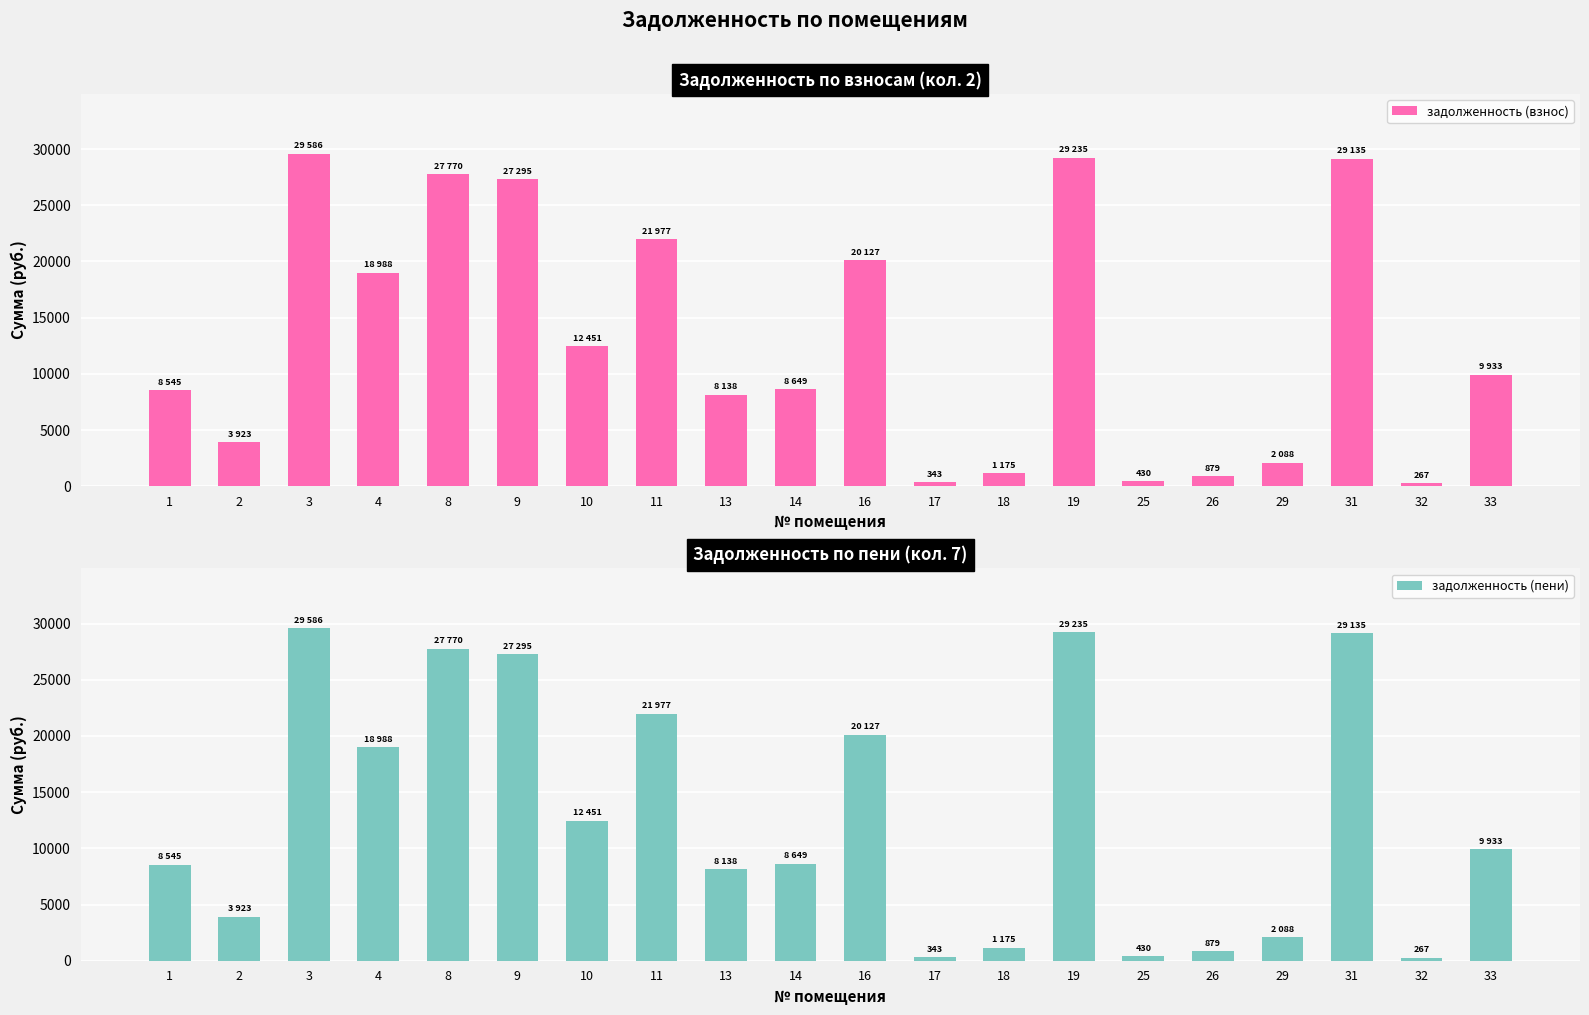

The задолженность (взнос) series shows 3923.1 at 2. True or false?

True